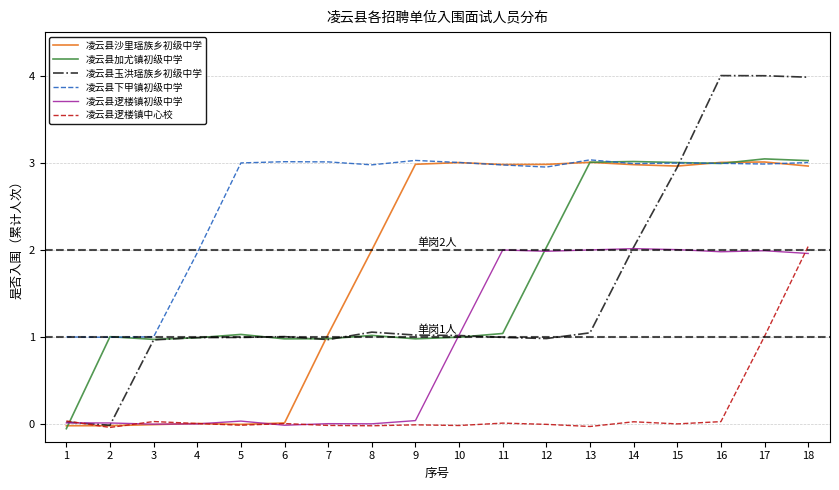

In 凌云县下甲镇初级中学, how many points are higher than both neighbors (excluding endpoints)?

4